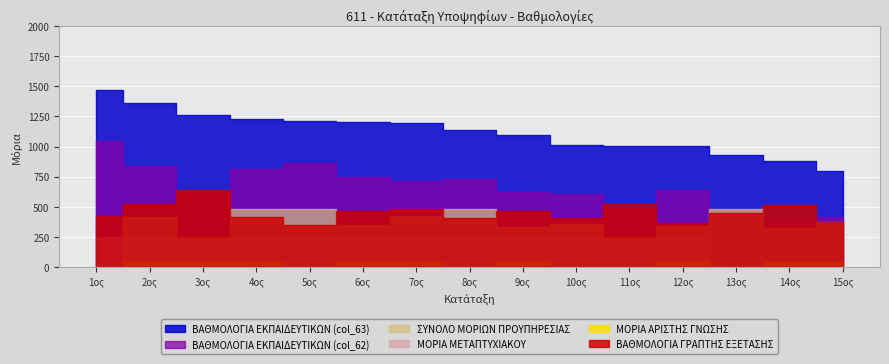

Where is ΒΑΘΜΟΛΟΓΙΑ ΕΚΠΑΙΔΕΥΤΙΚΩΝ (col_62) nearest to the value 708?

7ος